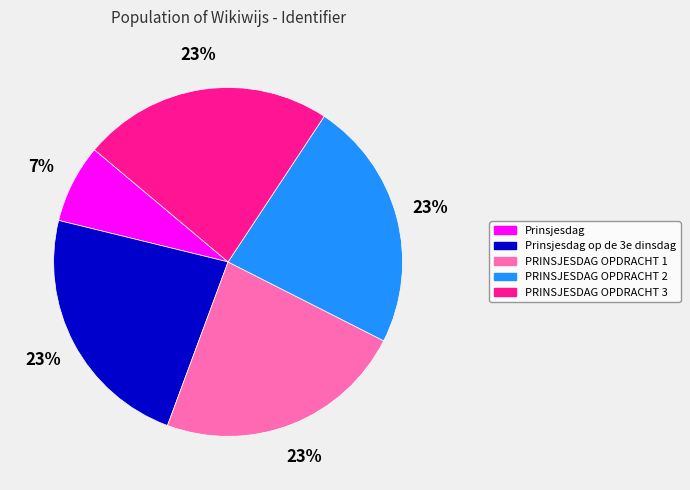

What is the ratio of the value at Prinsjesdag to the value at Prinsjesdag op de 3e dinsdag?

0.3